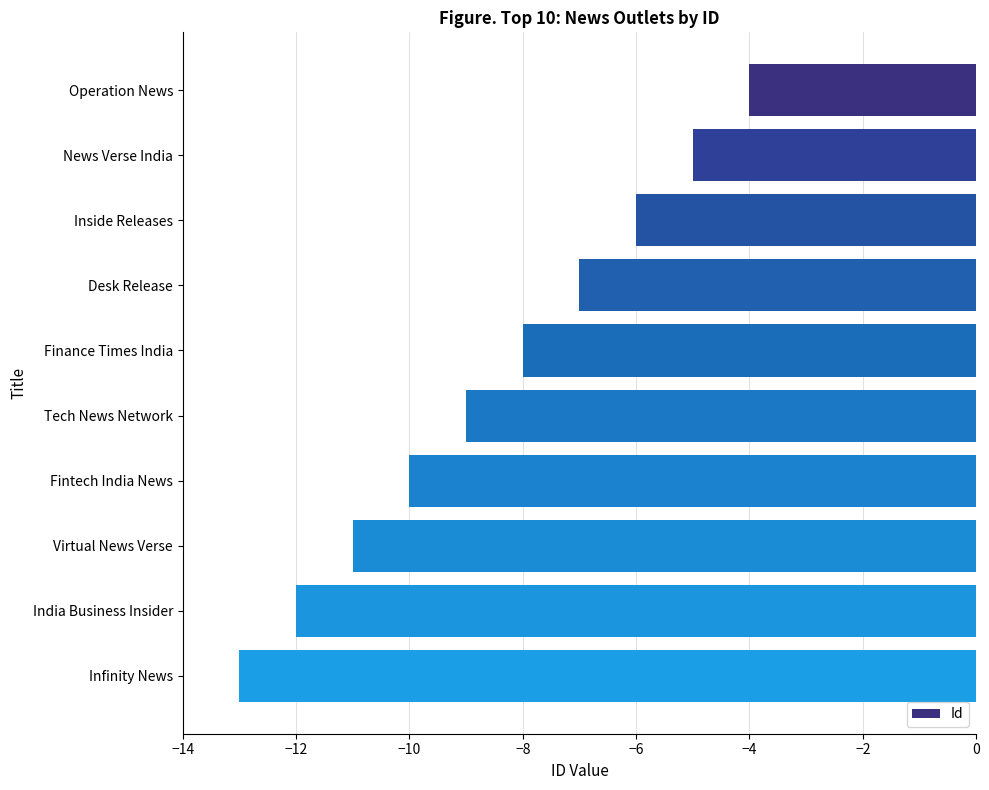

How many data points does each series have?

10